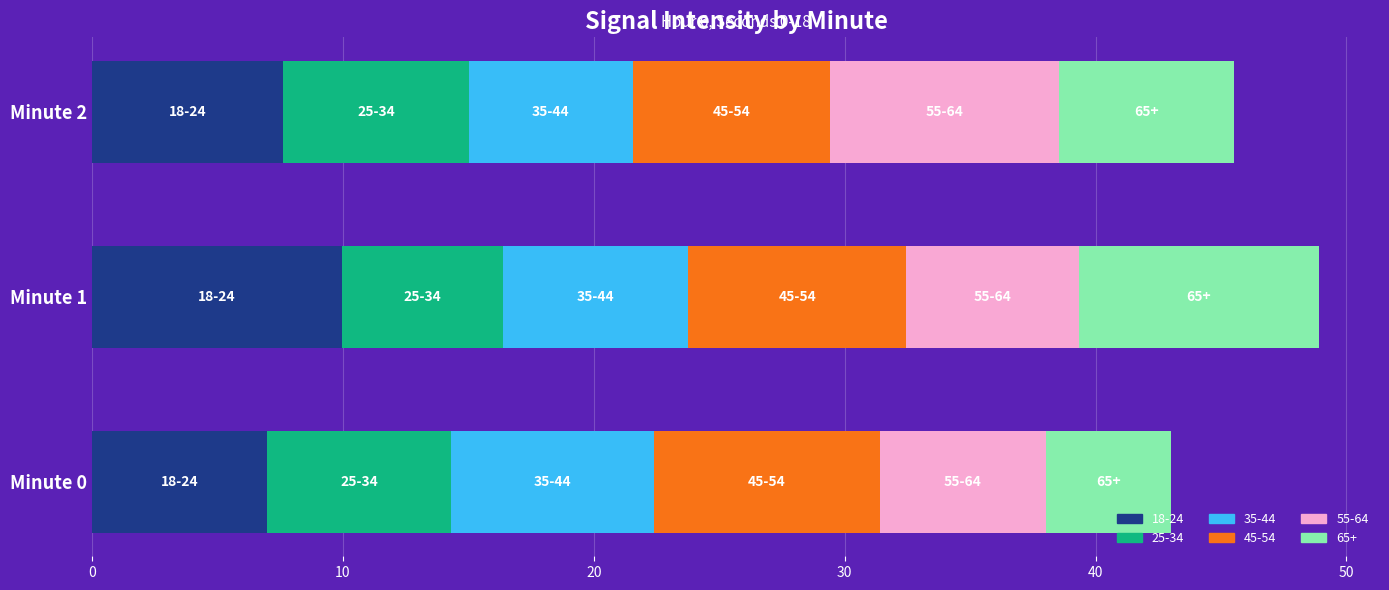

How many data points in 18-24 are less than 7?

1